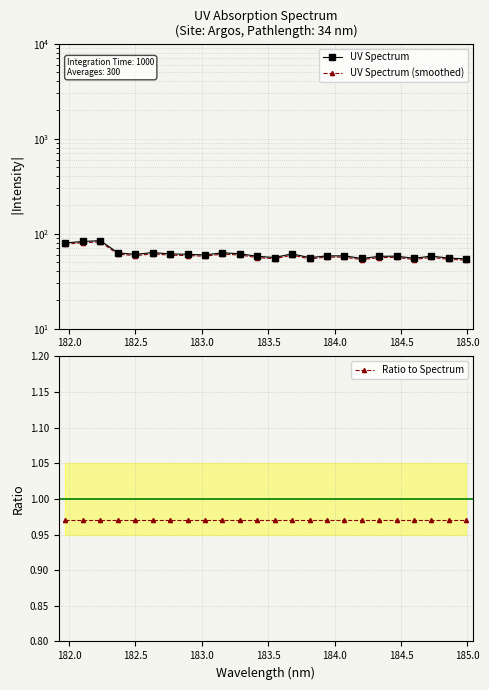

Which series has the largest total across all categories?

UV Spectrum